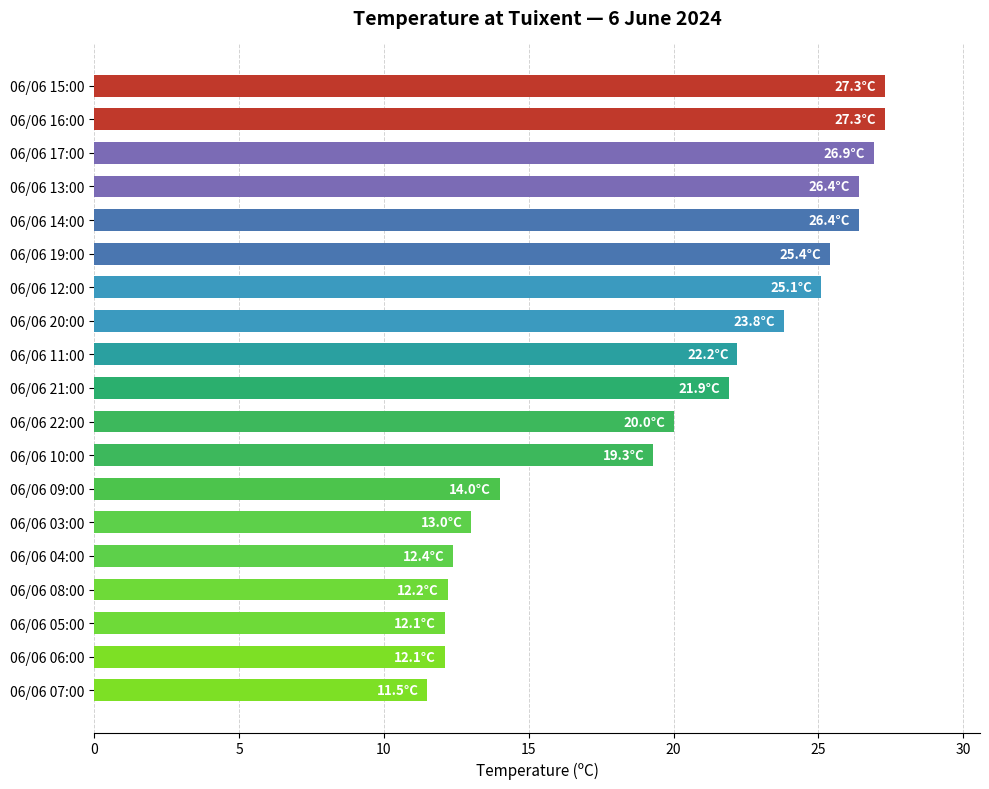

What position from the bottom is 06/06 08:00?

4